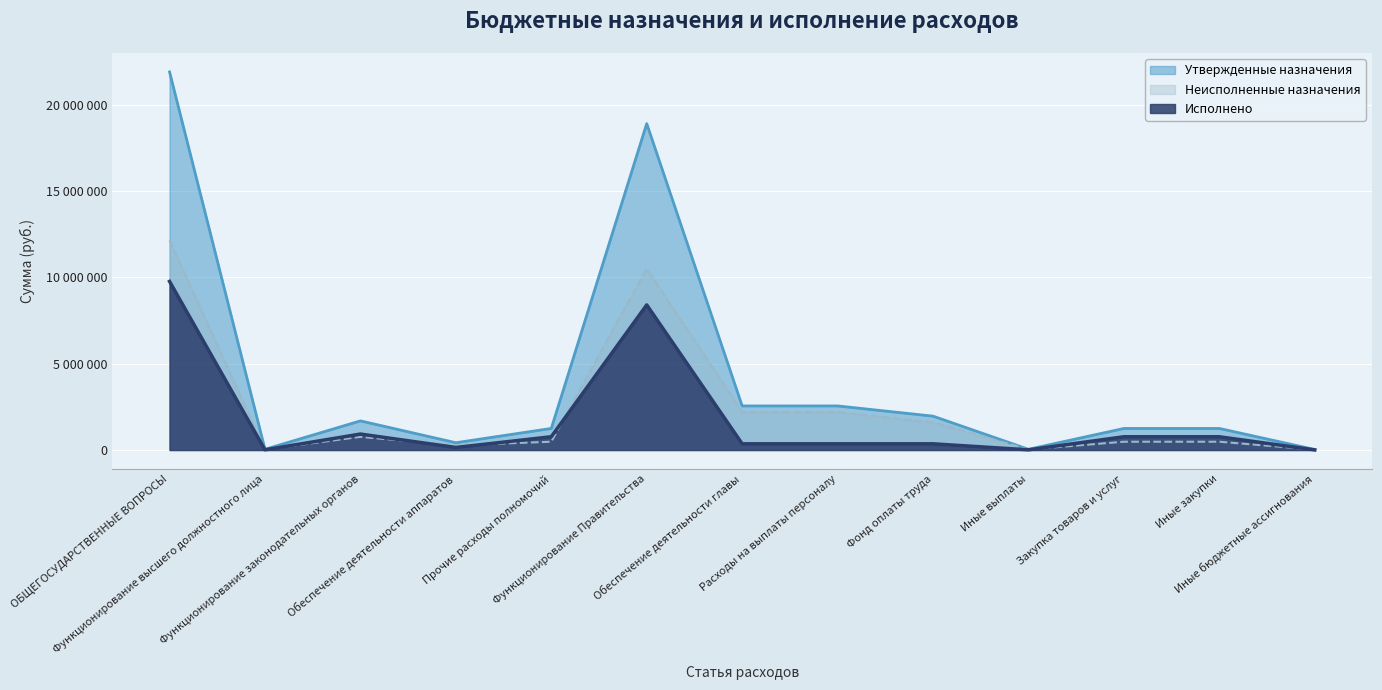

At how many categories does at least one series exceed 16992599?

2